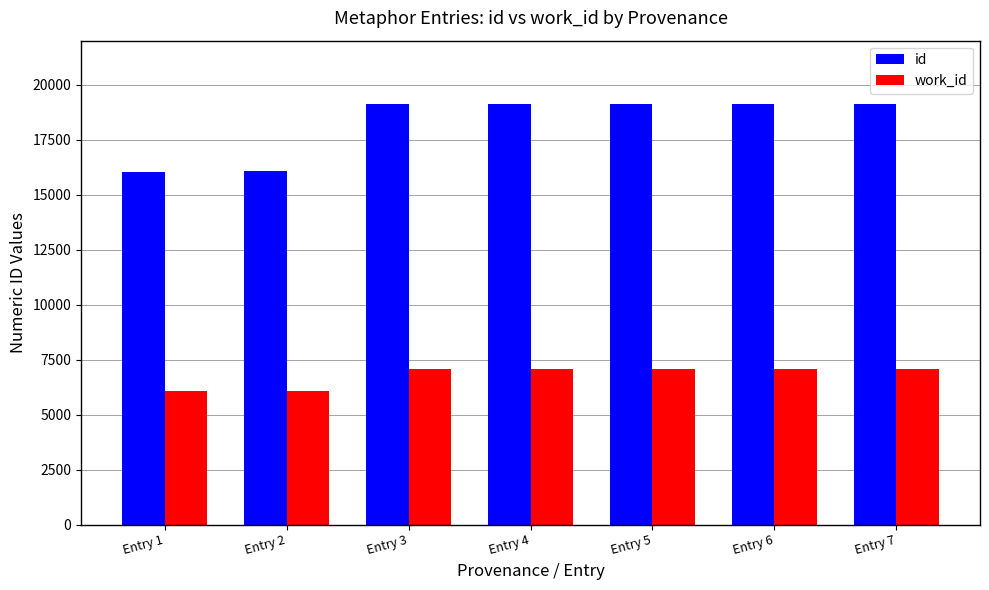

What is the sum of the work_id values at Entry 3 and Entry 1?

13131